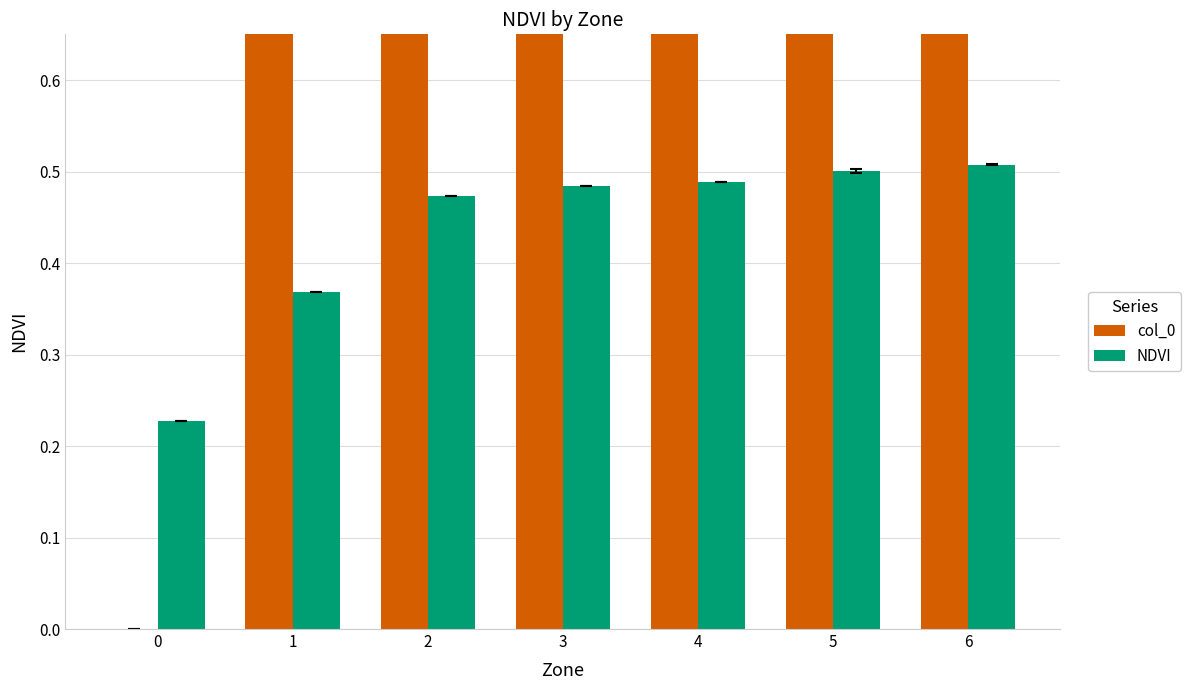

What is the average value of the col_0 series?

3.0